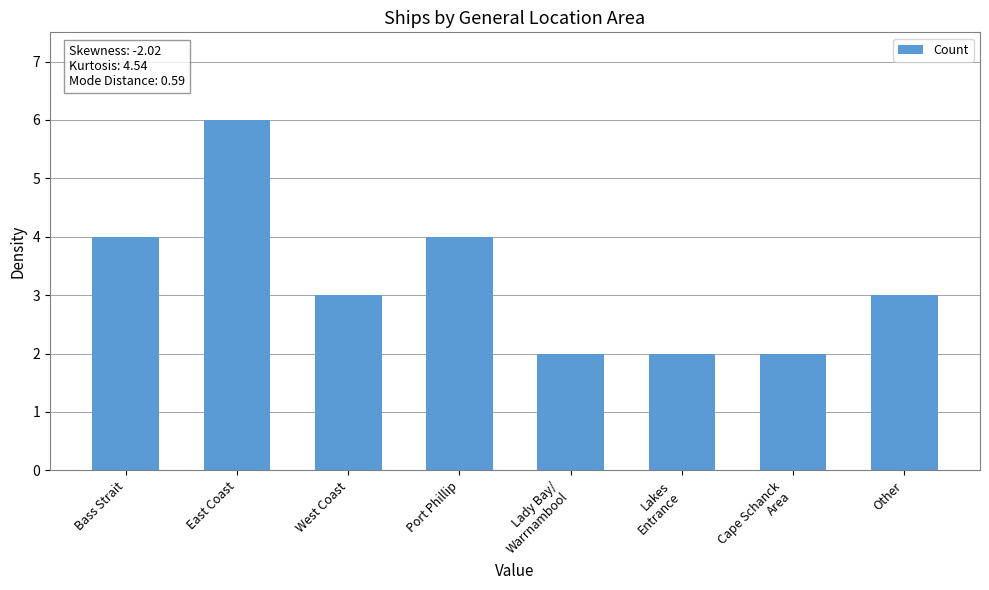

What is the value of the 2nd bar from the left?

6